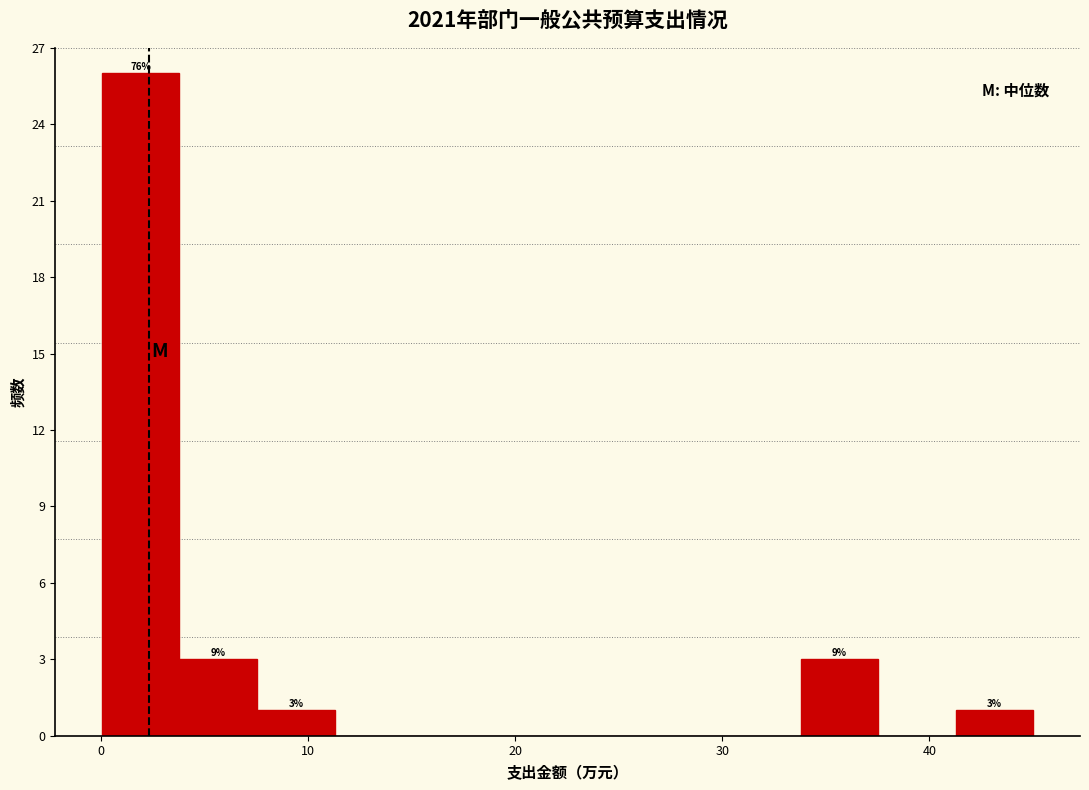

Read against the x-axis, roughly where is the centre of the tallest bar?

2